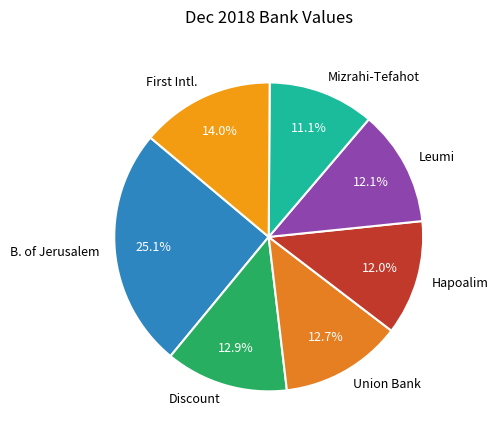

Is it true that Mizrahi-Tefahot is 11% of the pie?

True